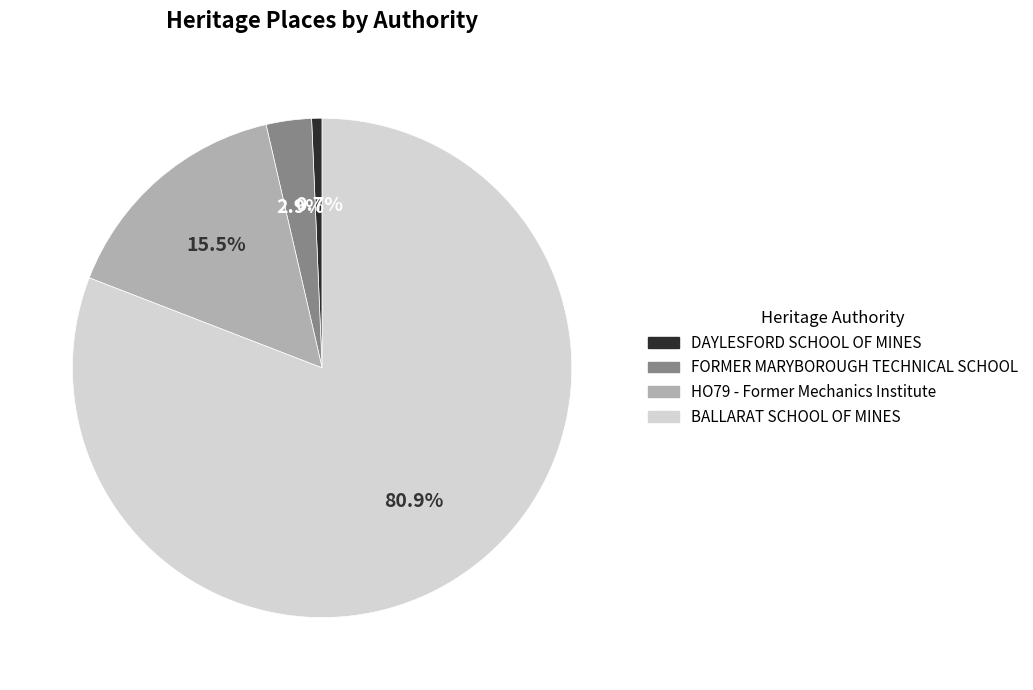

Approximately how many times larger is the value at FORMER MARYBOROUGH TECHNICAL SCHOOL compared to HO79 - Former Mechanics Institute?

0.2